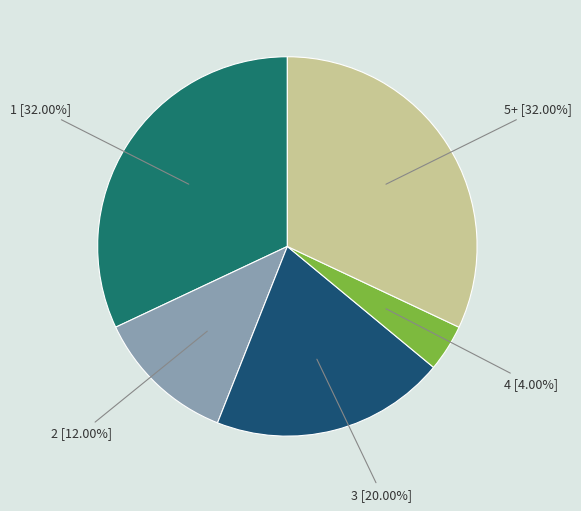

Does 5+ account for over 50% of the chart?

No